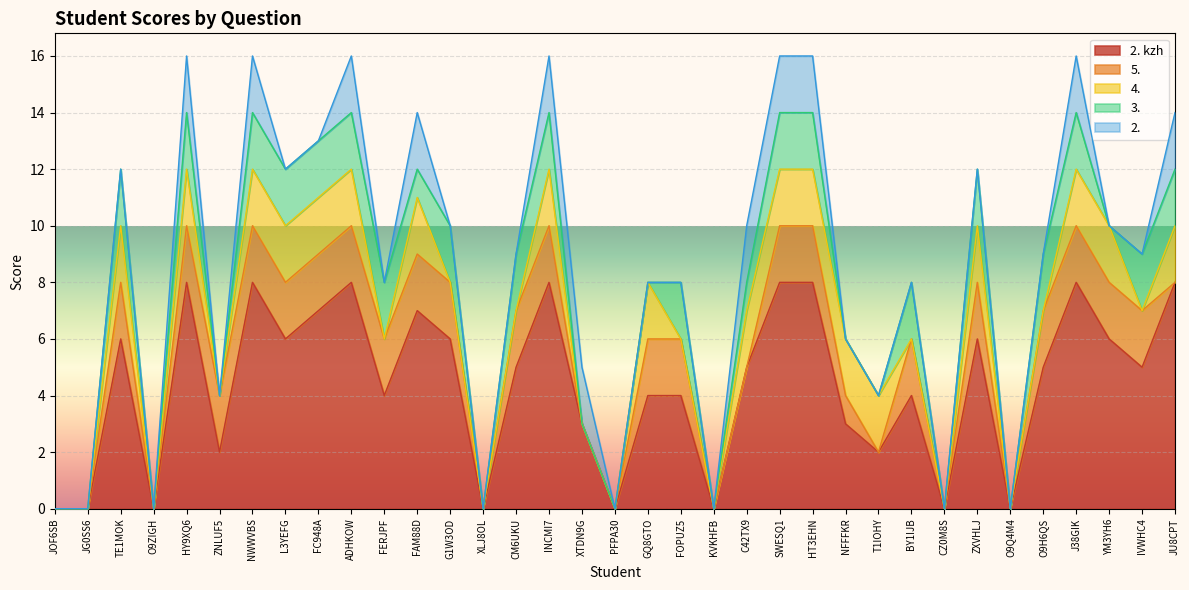

True or false: 4. and 2. kzh intersect in this chart.

False